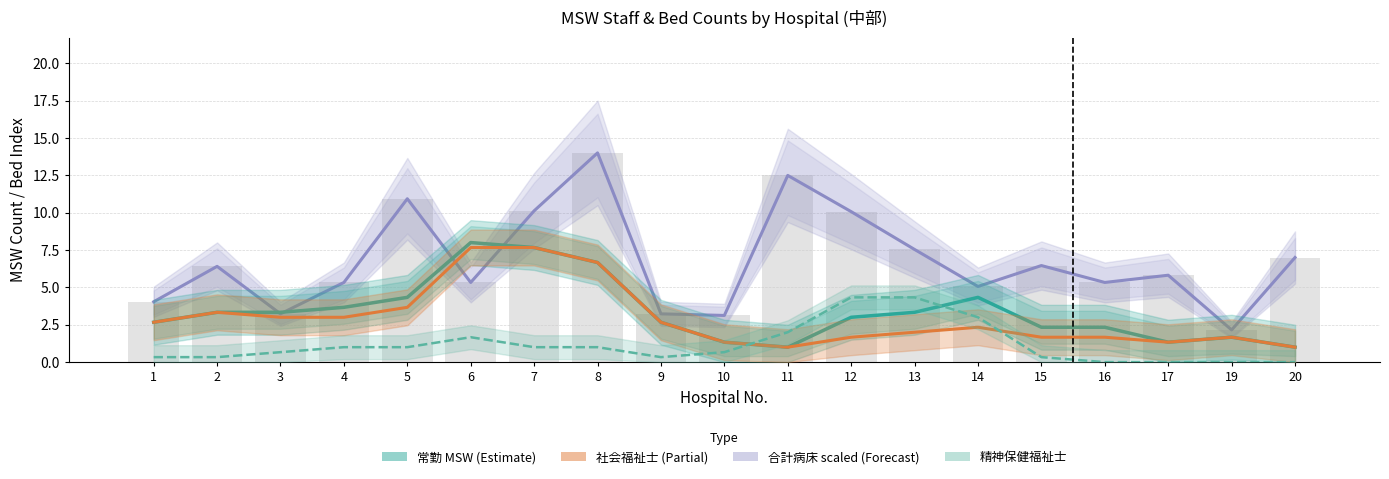

Which label corresponds to the largest value in the chart?

8